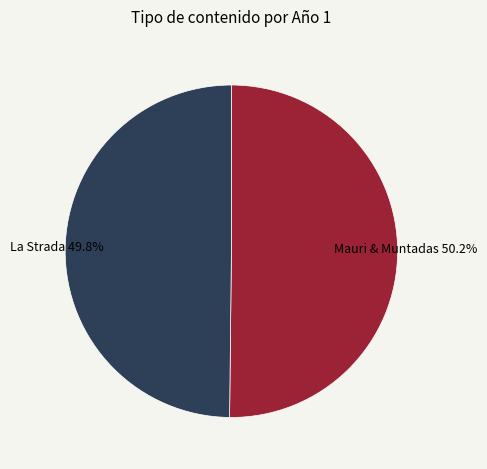

How many segments does this pie chart have?

2